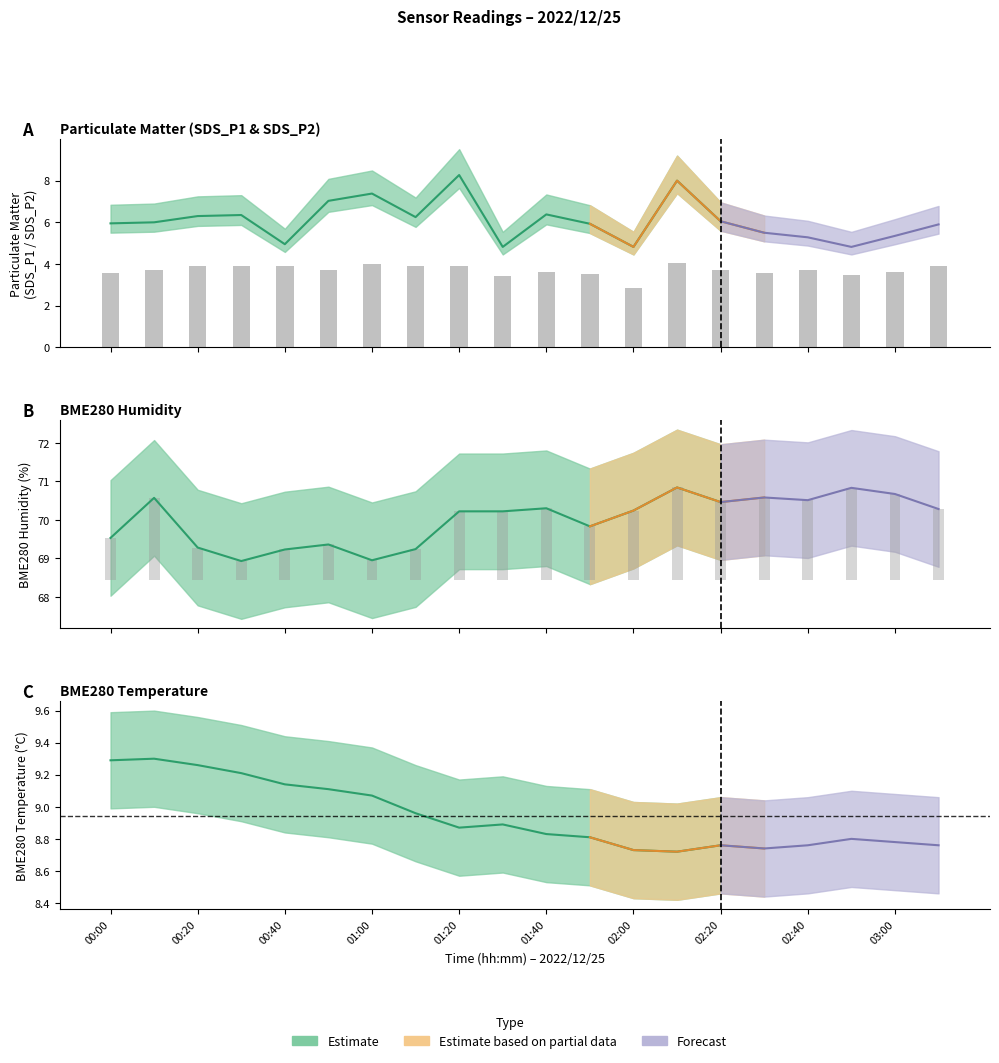

What is the value of the SDS_P2 bar at the 3rd from the left?

3.9